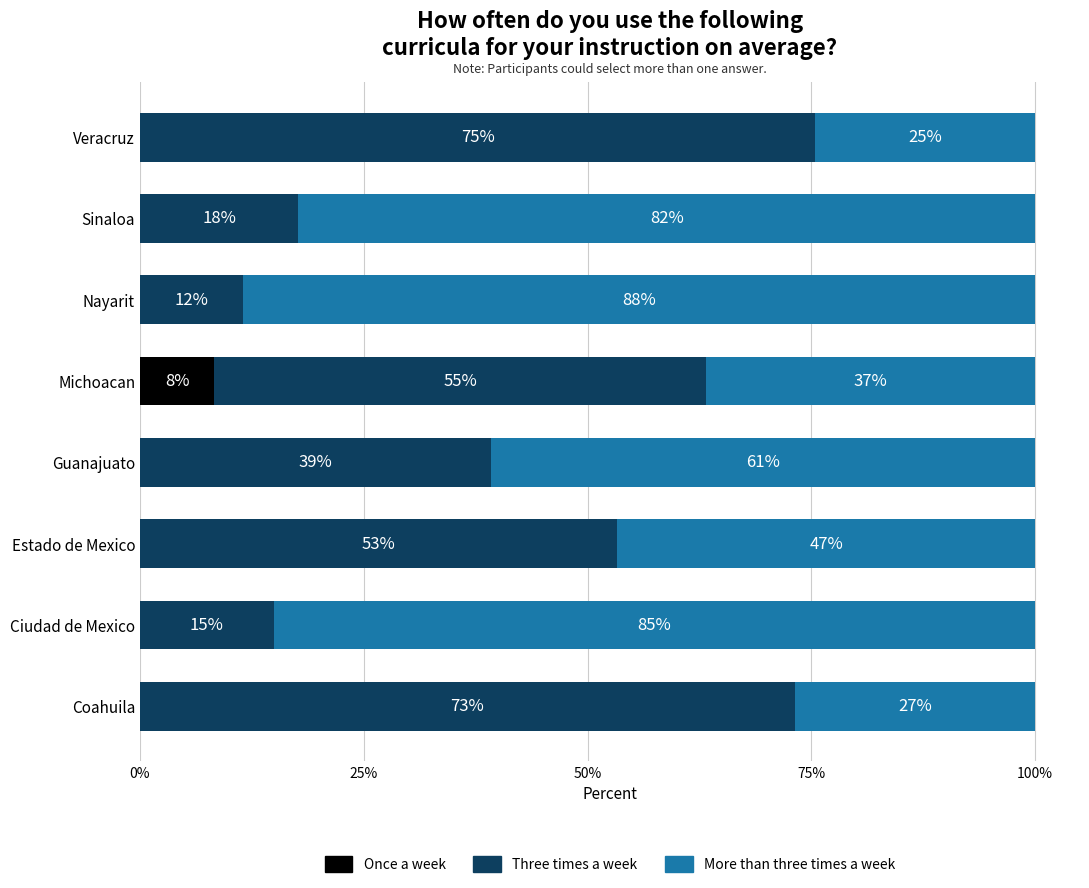

What position from the left is Estado de Mexico?

3